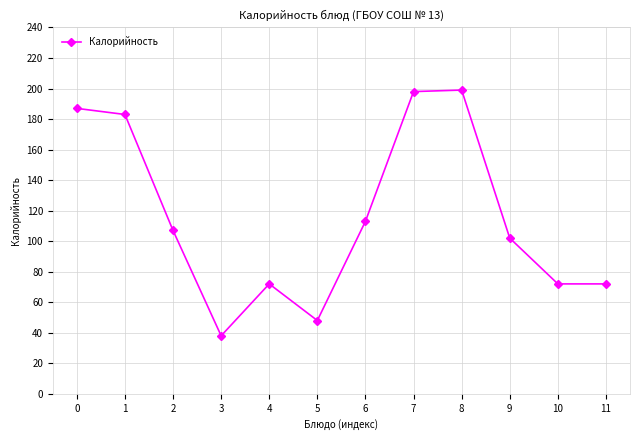

At which category does the data reach its first local peak?

4